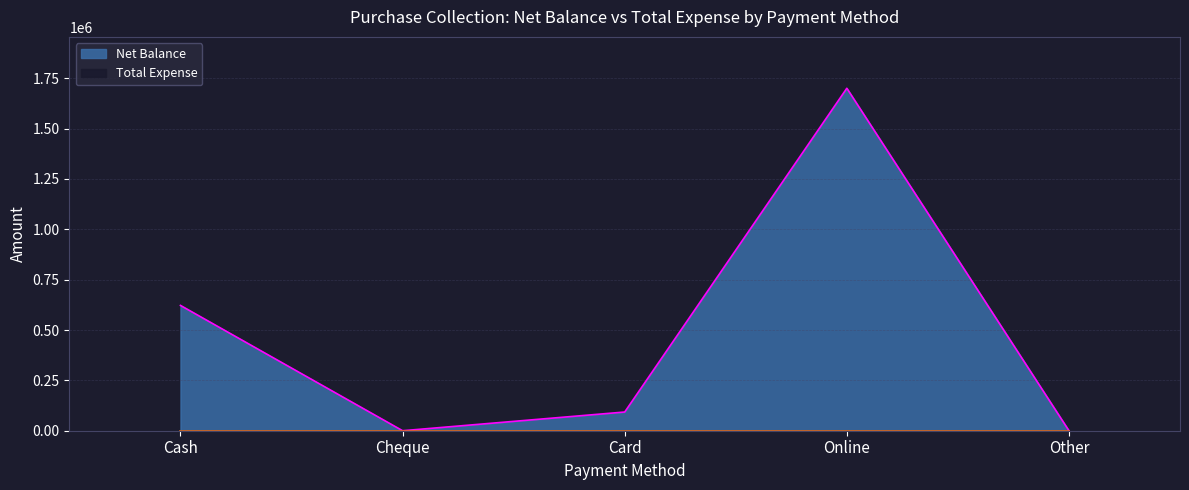

Reading left to right, transcribe all the data shown in this chart.

Cash=622201	Cheque=0	Card=92900	Online=1700599	Other=0